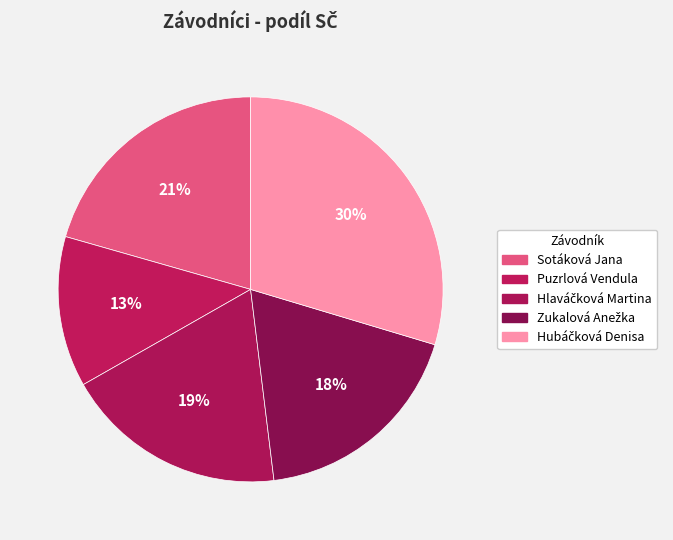

What is the ratio of the value at Zukalová Anežka to the value at Puzrlová Vendula?

1.5